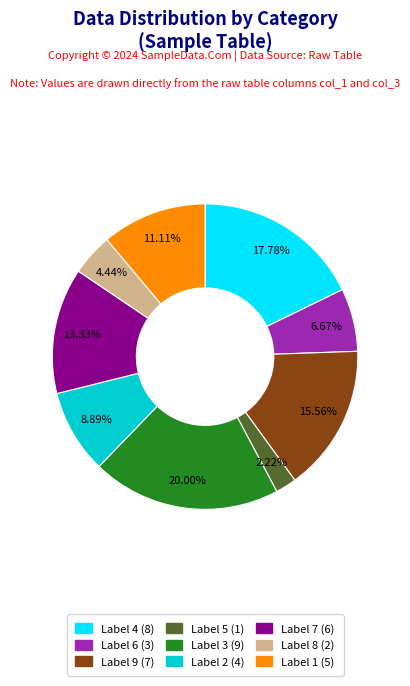

What is the ratio of the value at Label 7 (6) to the value at Label 9 (7)?

0.9